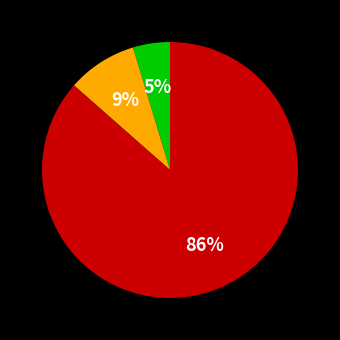

To the nearest percent, what is the average slice percentage?

33%